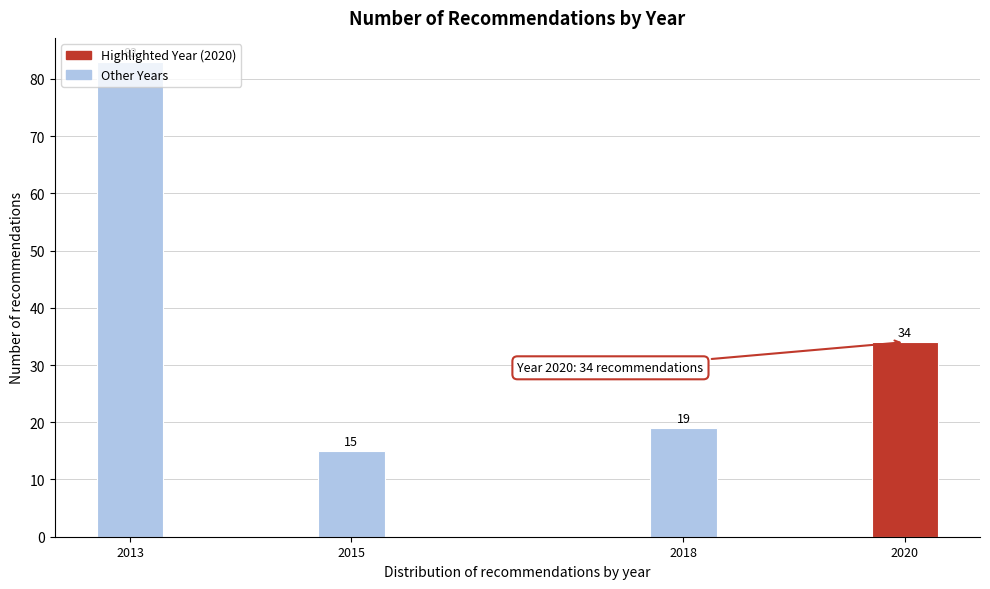

What is the maximum value shown in the chart?

83